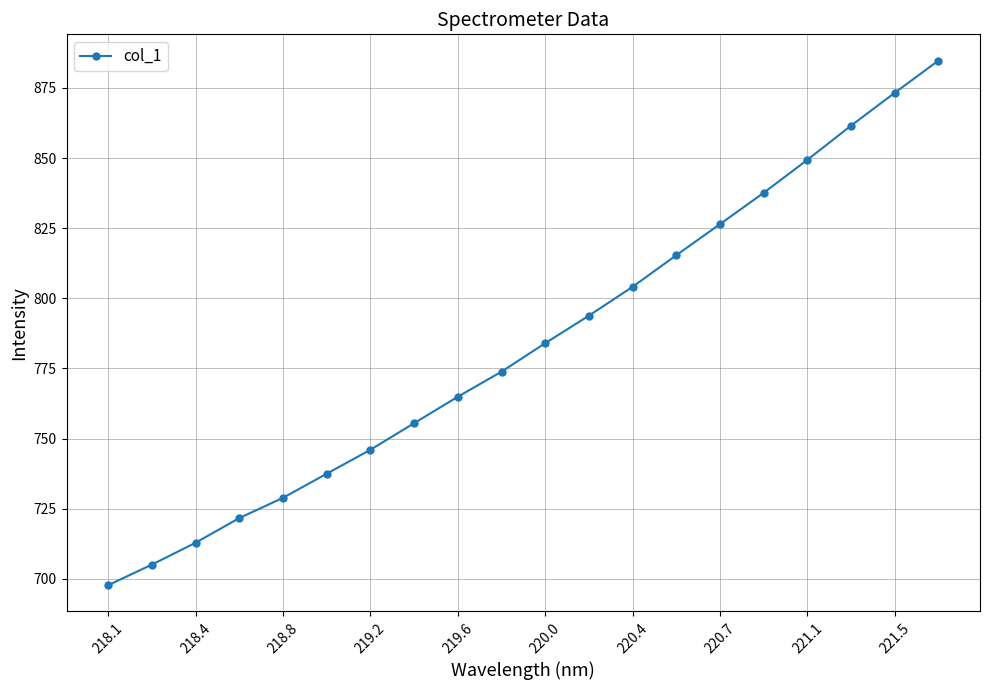

What is the maximum value shown in the chart?

884.8